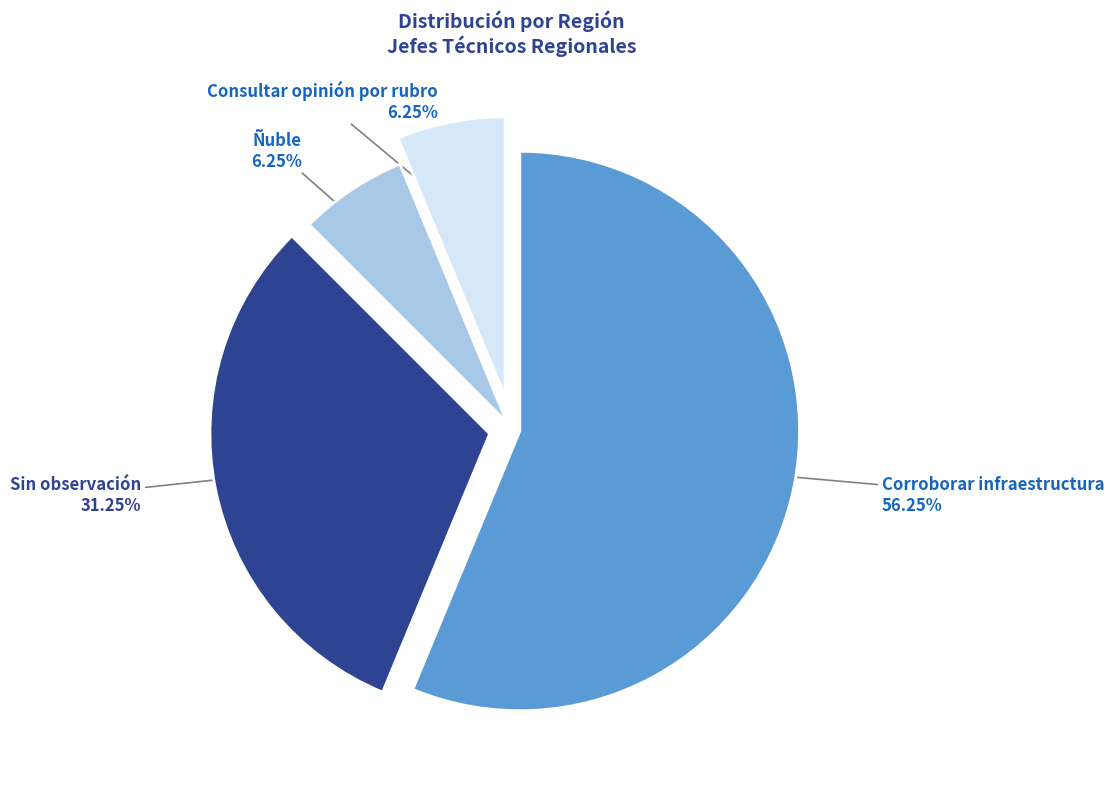

To the nearest percent, what is the average slice percentage?

25%